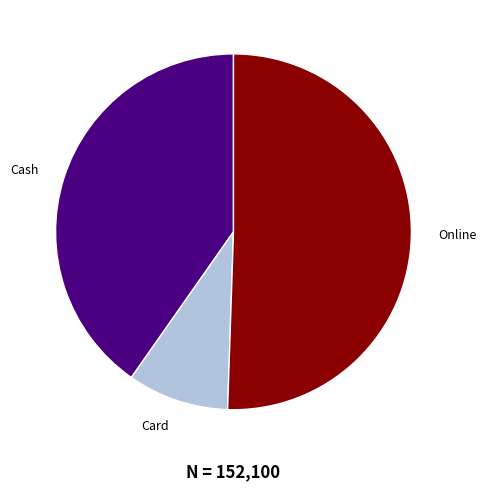

Is there any slice that represents more than half of the pie?

Yes